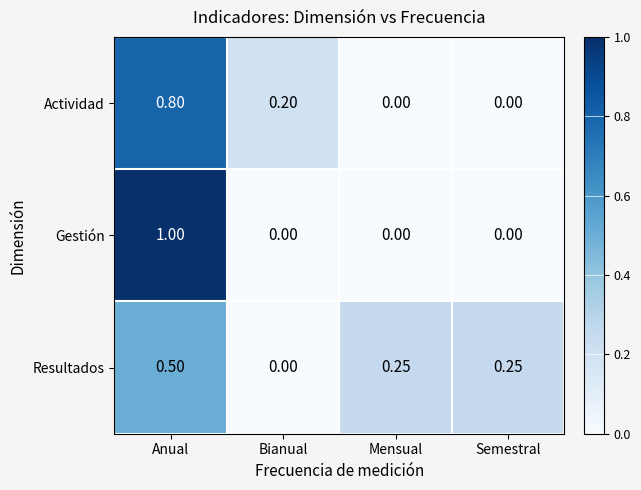

At which category is the sum across all series the highest?

Anual